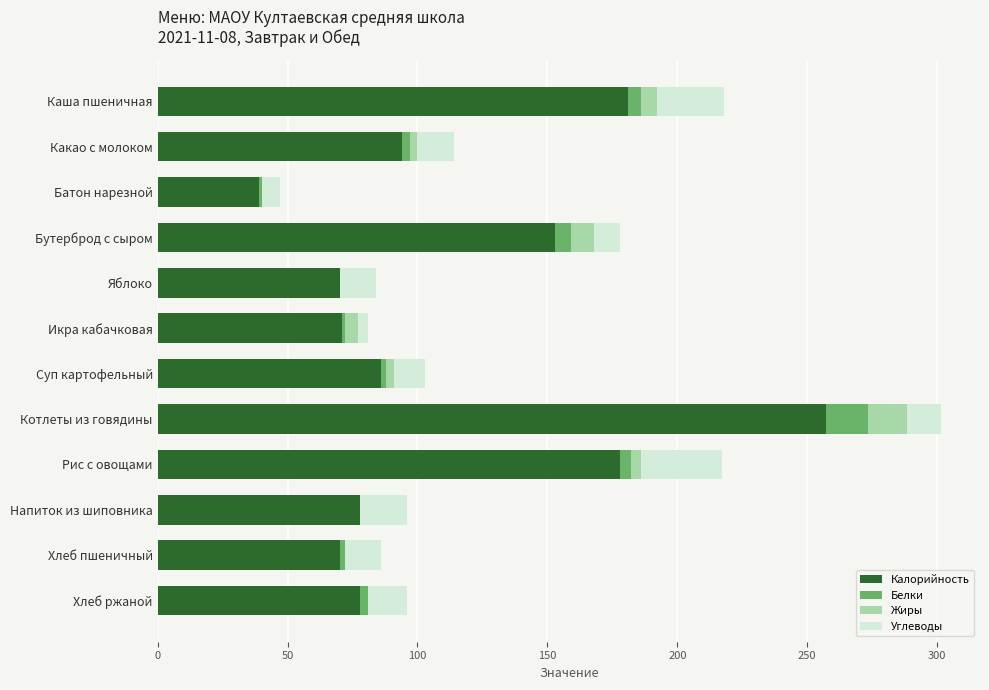

Which category has the highest value in the Калорийность series?

Котлеты из говядины